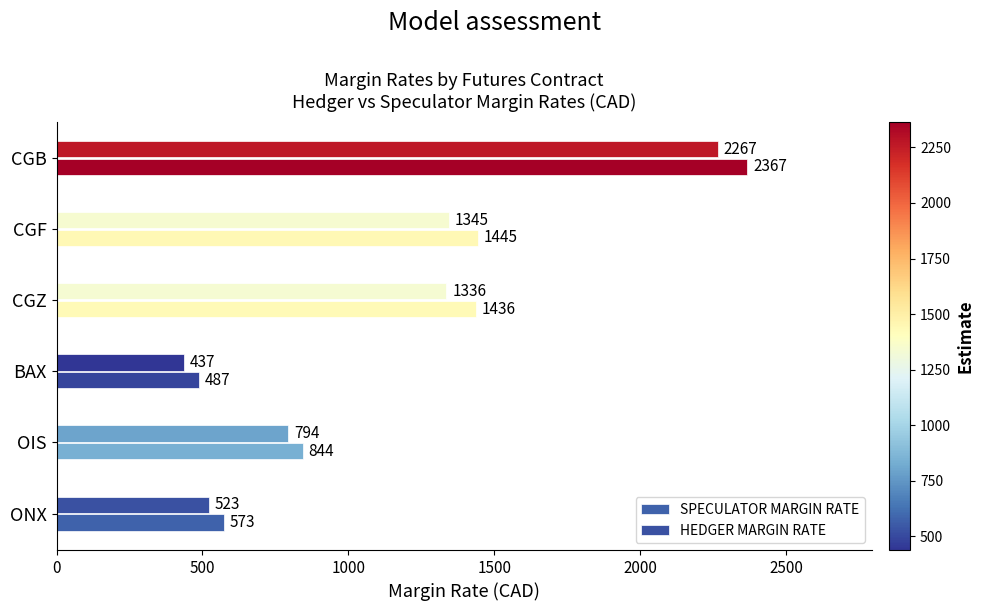

What is the difference between the maximum and minimum values in the HEDGER MARGIN RATE series?

1830